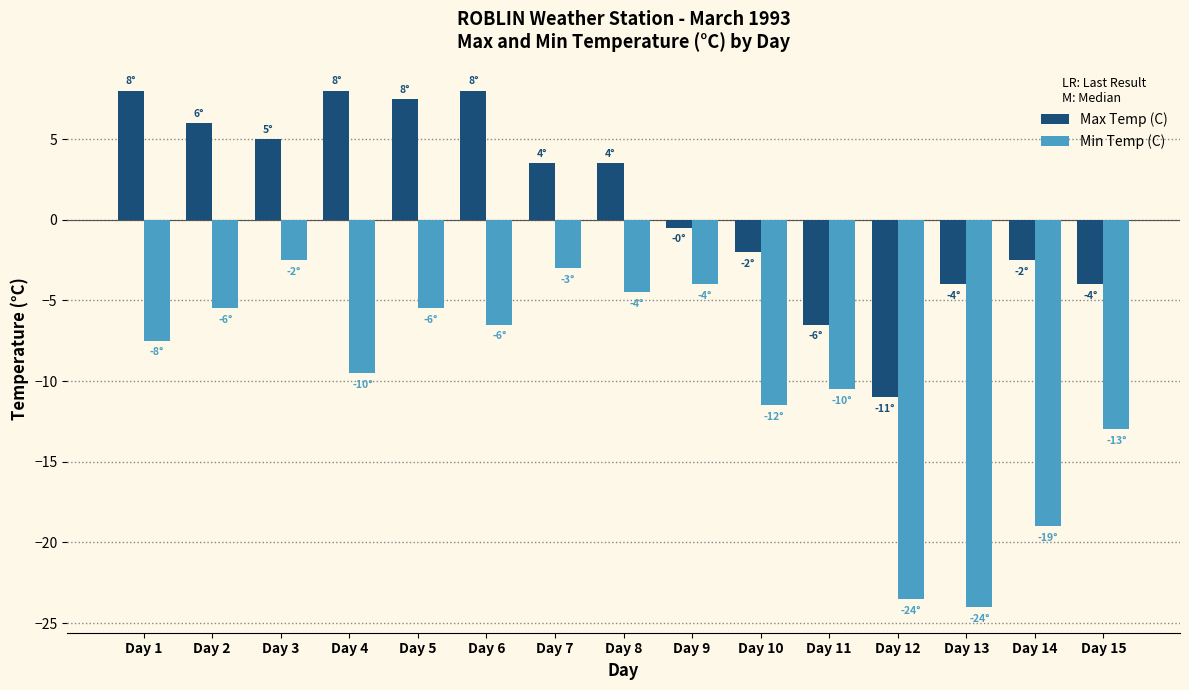

Reading left to right, list all the values displayed in this chart.

Max Temp (C): Day 1=8.0	Day 2=6.0	Day 3=5.0	Day 4=8.0	Day 5=7.5	Day 6=8.0	Day 7=3.5	Day 8=3.5	Day 9=-0.5	Day 10=-2.0	Day 11=-6.5	Day 12=-11.0	Day 13=-4.0	Day 14=-2.5	Day 15=-4.0
Min Temp (C): Day 1=-7.5	Day 2=-5.5	Day 3=-2.5	Day 4=-9.5	Day 5=-5.5	Day 6=-6.5	Day 7=-3.0	Day 8=-4.5	Day 9=-4.0	Day 10=-11.5	Day 11=-10.5	Day 12=-23.5	Day 13=-24.0	Day 14=-19.0	Day 15=-13.0